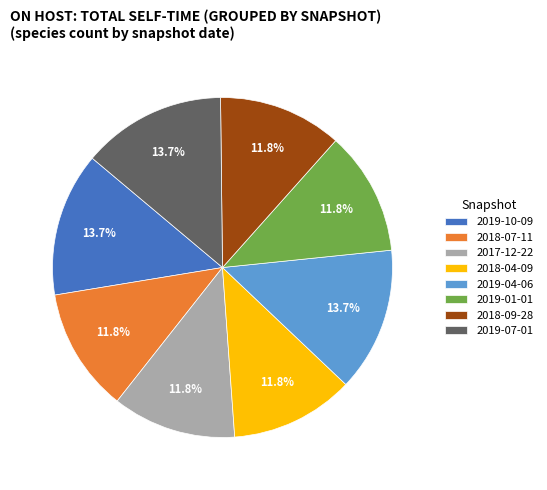

Approximately how many times larger is the value at 2018-04-09 compared to 2017-12-22?

1.0